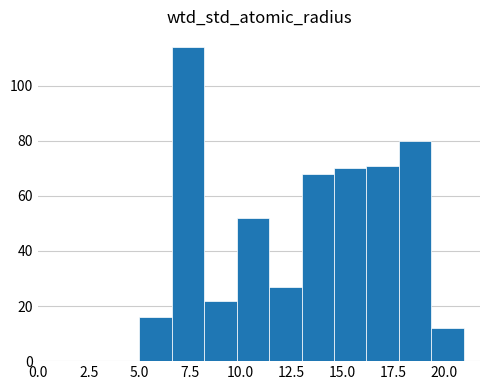

Read against the x-axis, roughly where is the centre of the tallest bar?

7.5